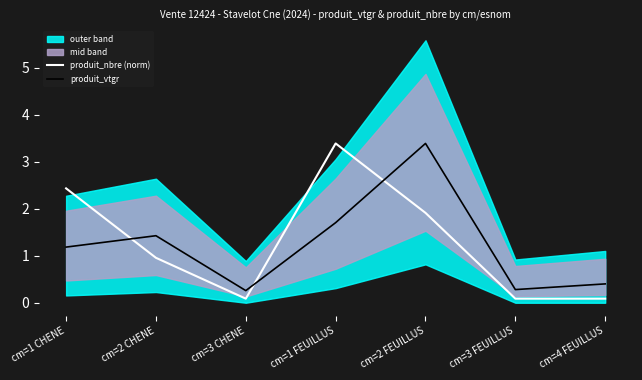

Count the number of categories in the chart.

7